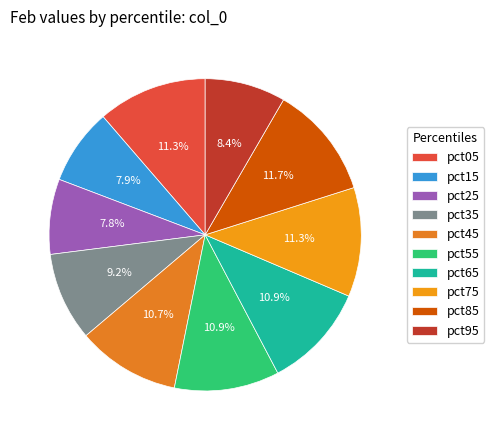

Which slice is the smallest?

pct25